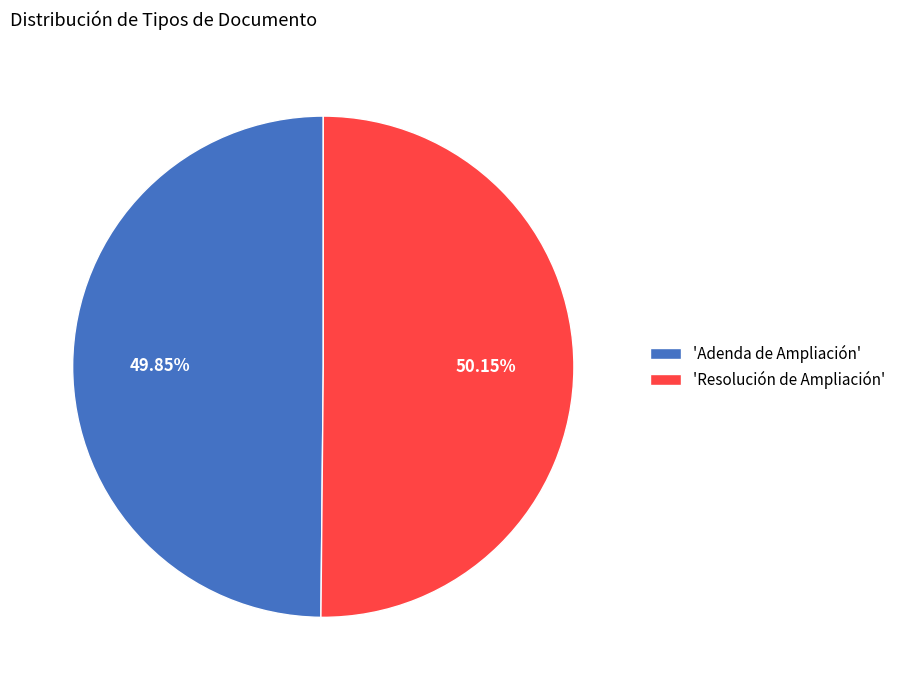

Do 'Resolución de Ampliación' and 'Adenda de Ampliación' together represent more than half of the pie?

Yes